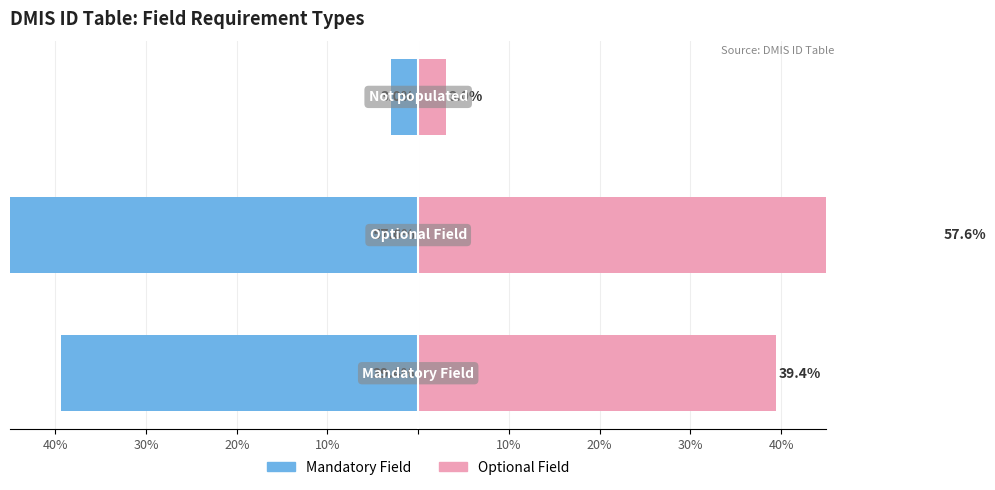

What is the difference between the highest and lowest values at 40%?

78.8